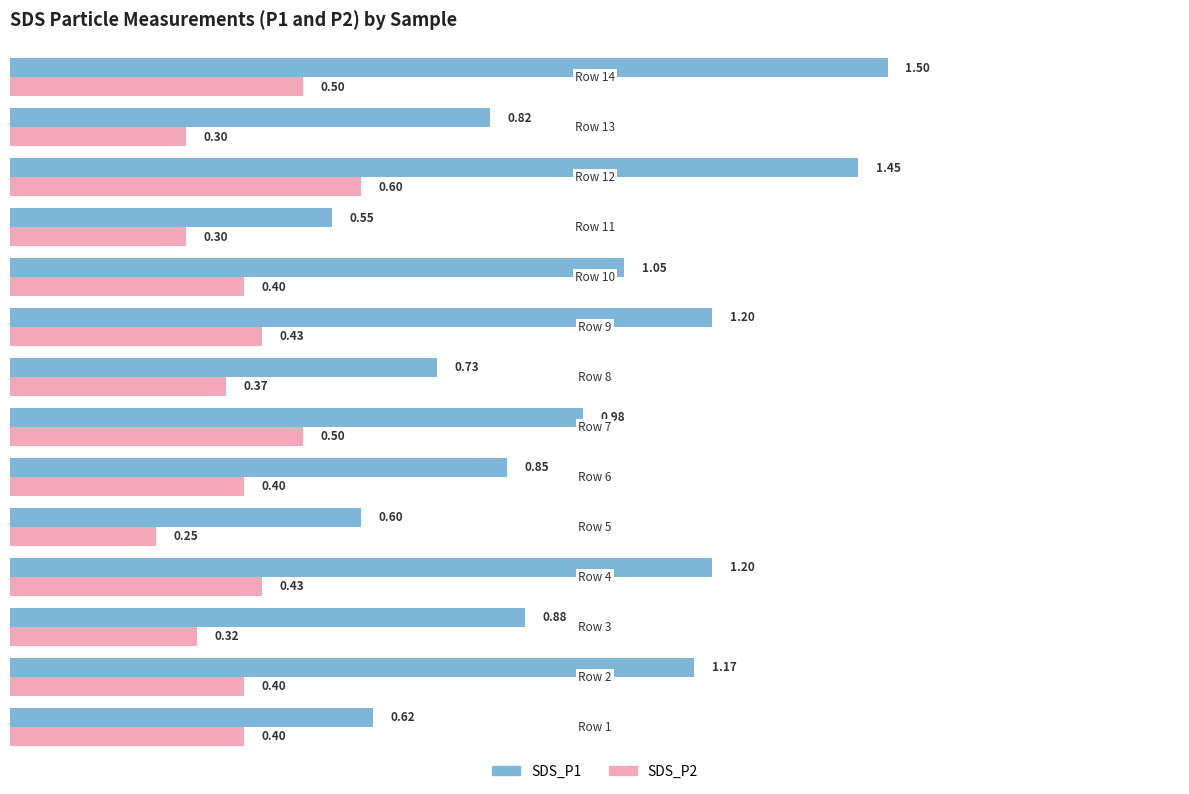

At how many categories does at least one series exceed 0?

14